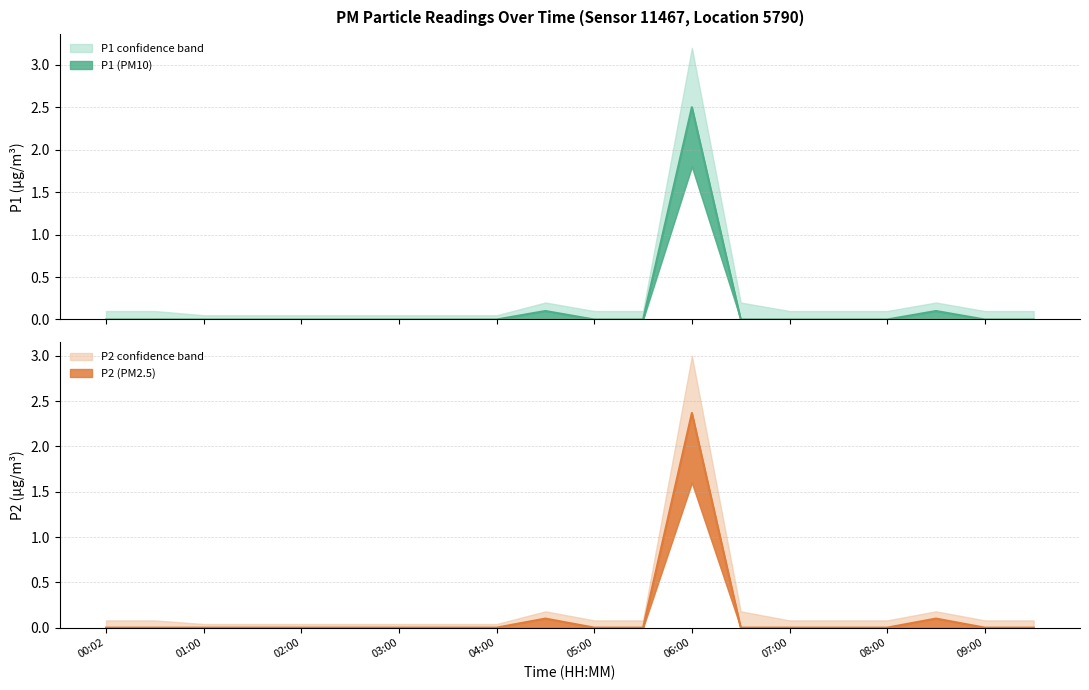

What is the greatest value displayed?

2.5